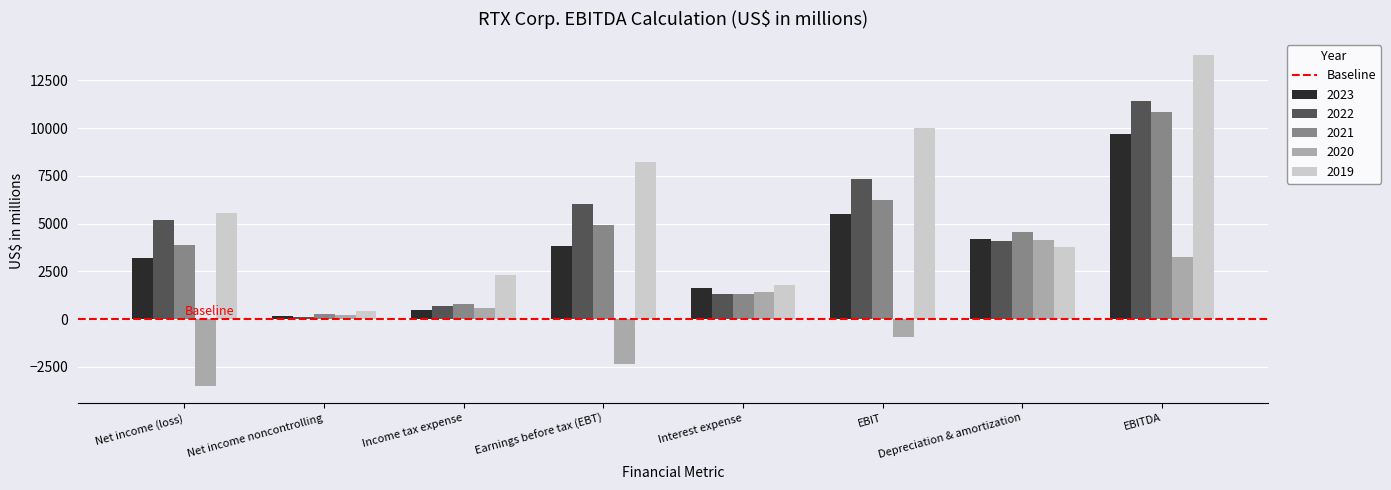

Which series has the widest spread of values?

2019